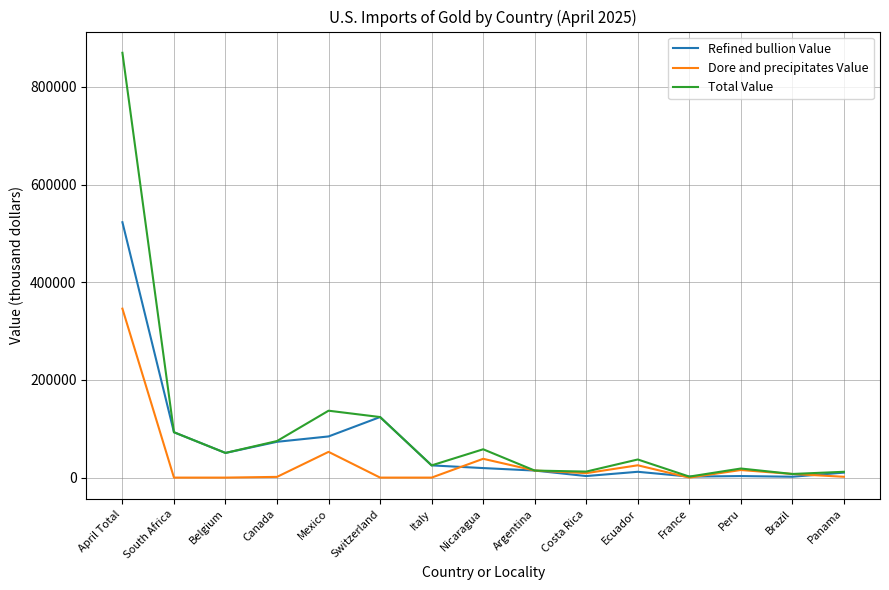

List the series in order of their overall mean, highest first.

Total Value, Refined bullion Value, Dore and precipitates Value